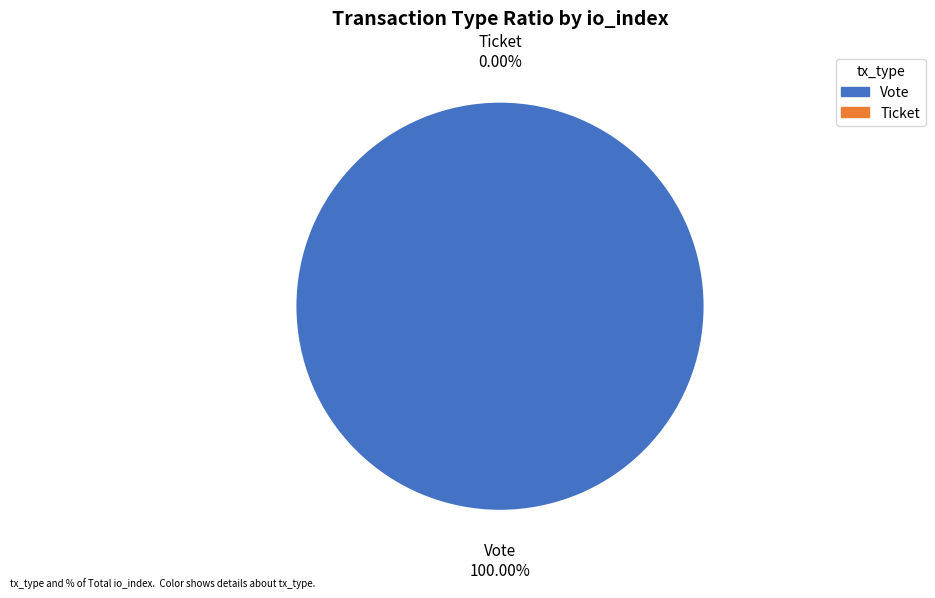

How many slices are in this pie chart?

2